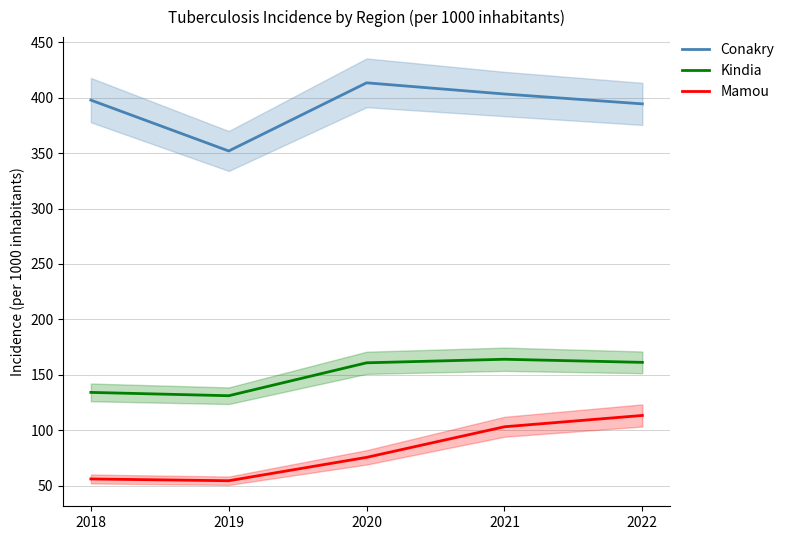

Which series has the widest spread of values?

Conakry